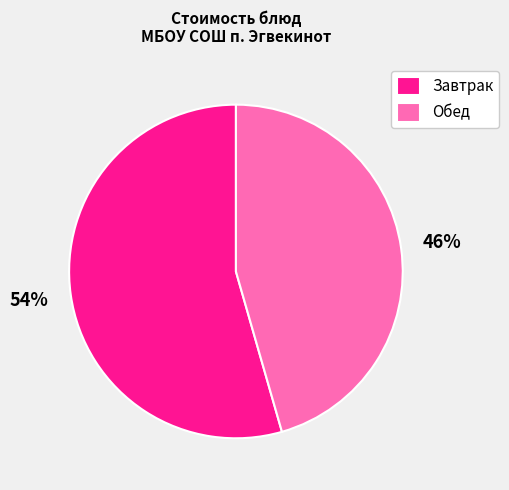

Do Завтрак and Обед together represent more than half of the pie?

Yes